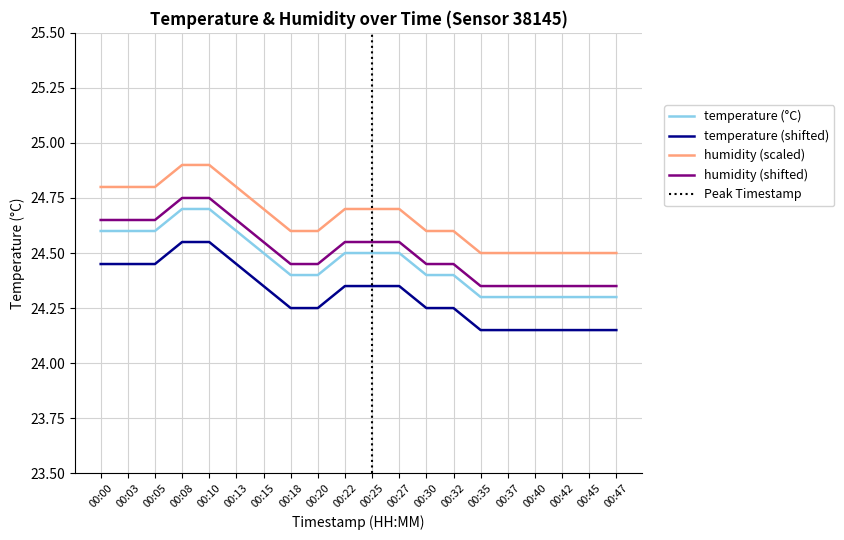

Rank the categories by value from highest to lowest.

00:08, 00:10, 00:00, 00:03, 00:05, 00:13, 00:15, 00:22, 00:25, 00:27, 00:18, 00:20, 00:30, 00:32, 00:35, 00:37, 00:40, 00:42, 00:45, 00:47